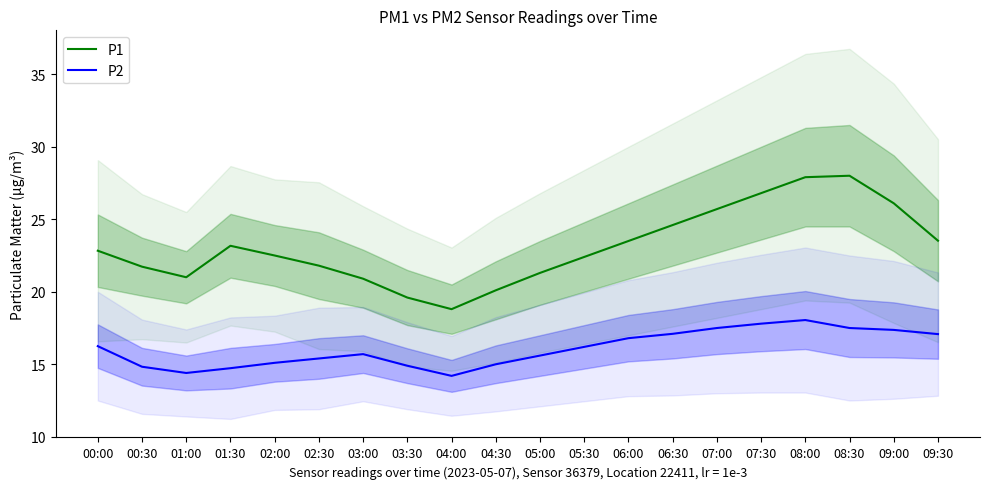

What position from the left is 01:30?

4